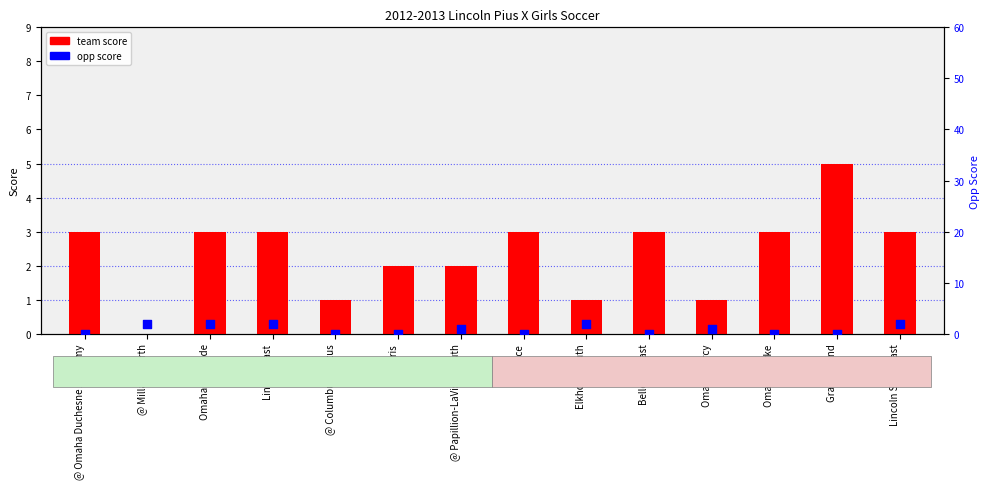

At how many categories does at least one series exceed 3?

1